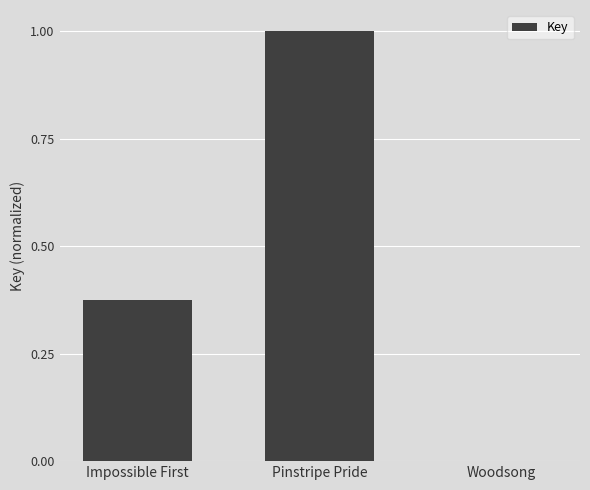

Between Impossible First and Pinstripe Pride, which is larger?

Pinstripe Pride